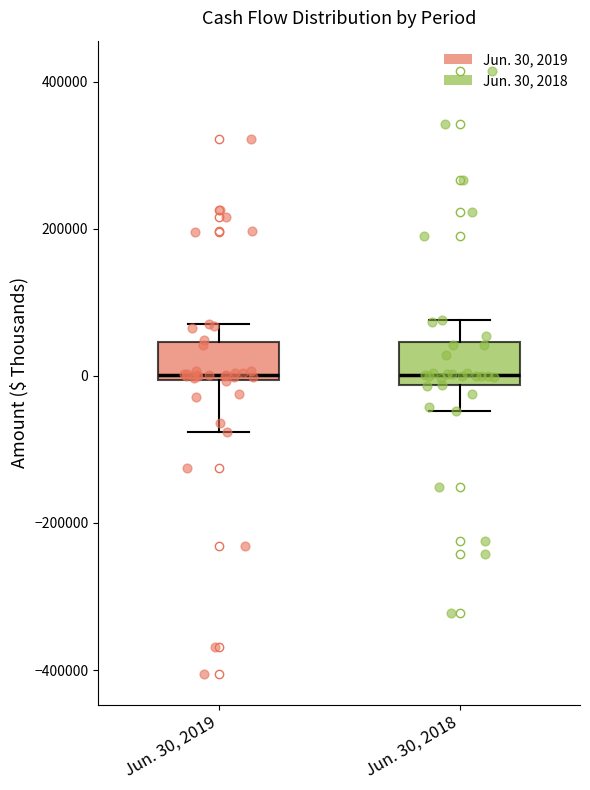

Reading left to right, read every box against the y-axis: the position of its median line, the range the box covers, and the ends of its whiskers. The values are not printed on the chart, so give them approximately, as read against the axis.

Jun. 30, 2019: median 0 (just above the box's lower edge), box 0 to 40000, whiskers -80000 to 80000
Jun. 30, 2018: median 0, box -20000 to 40000, whiskers -40000 to 80000